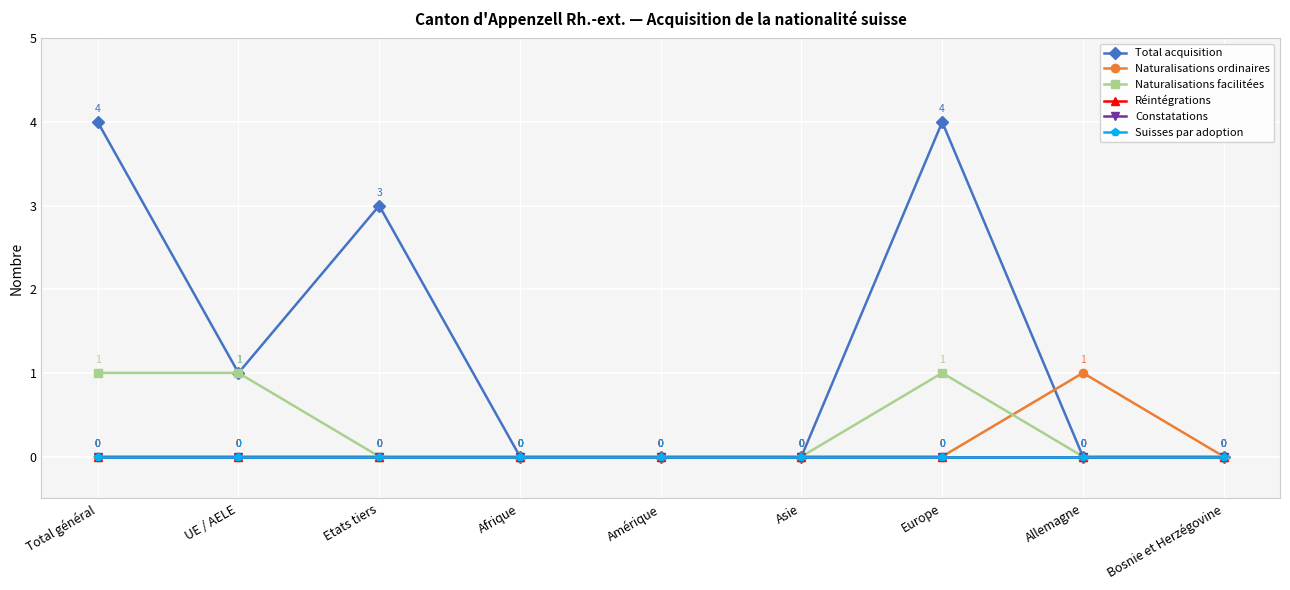

What position from the left is Amérique?

5